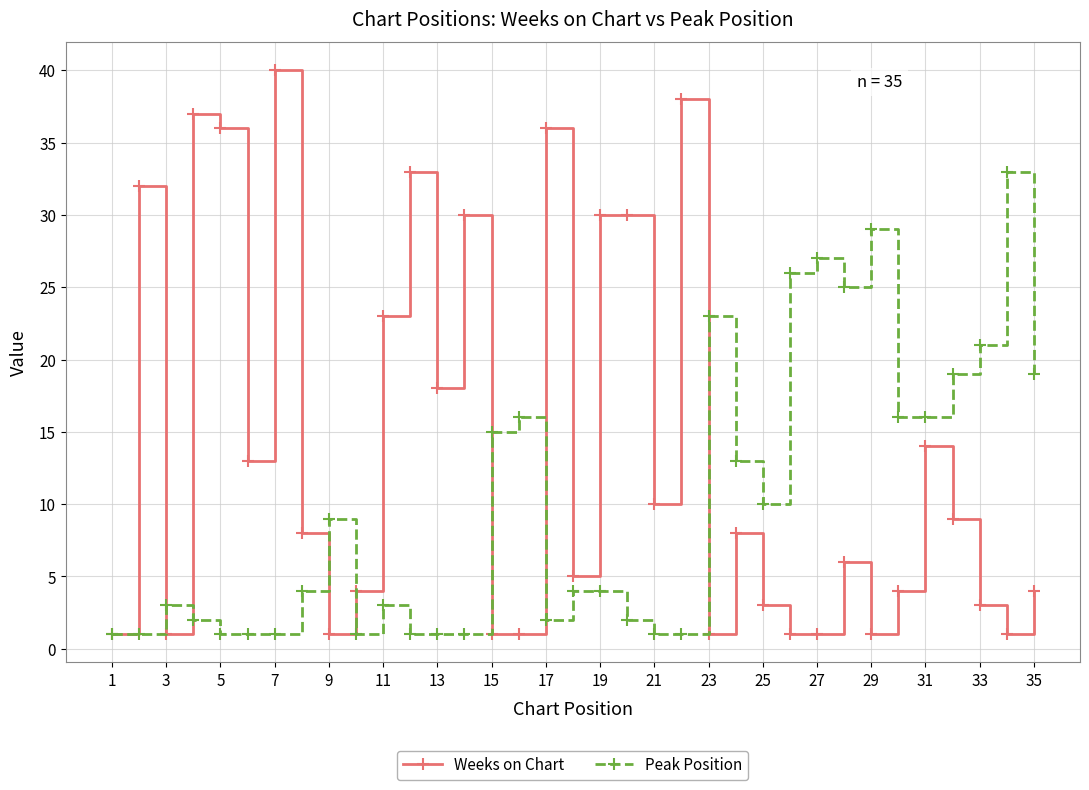

True or false: Peak Position has more than 1 points higher than both neighbors.

True